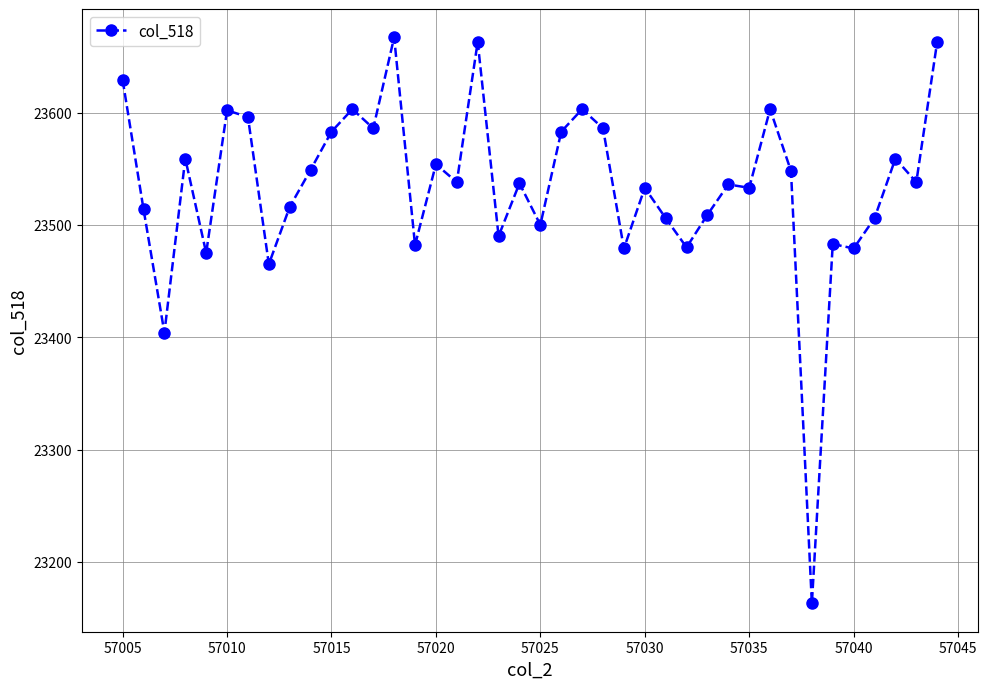

True or false: the data has more than 2 interior local peaks.

True